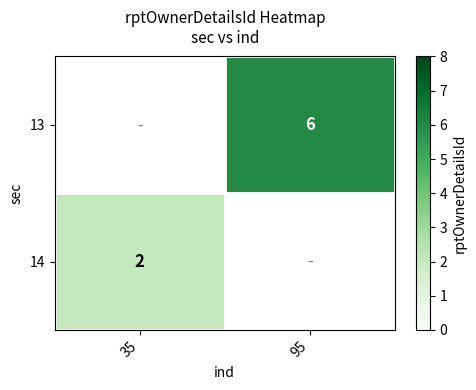

True or false: 14 has a value of 2 at 35.

True